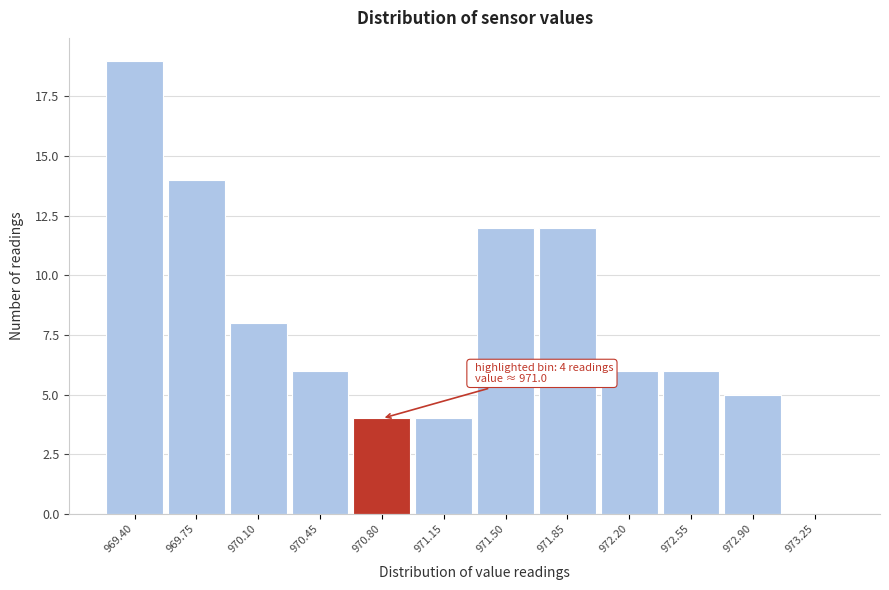

Reading right to left, transcribe all the data shown in this chart.

973.25=0	972.90=5	972.55=6	972.20=6	971.85=12	971.50=12	971.15=4	970.80=4	970.45=6	970.10=8	969.75=14	969.40=19